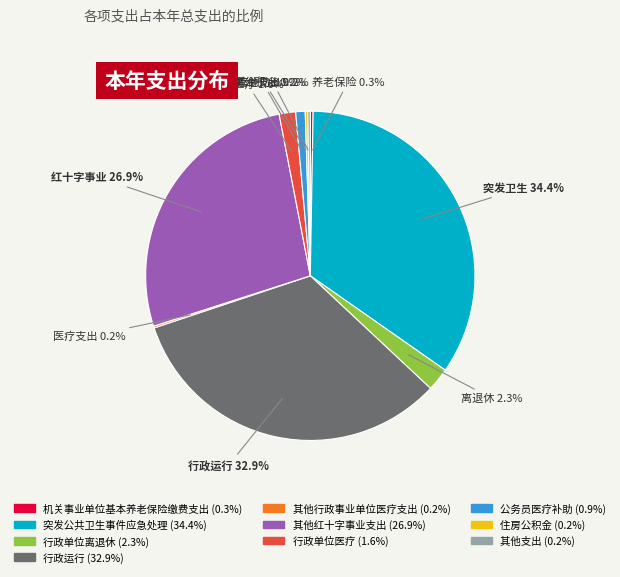

What portion of the pie excludes 突发公共卫生事件应急处理?

65.6%